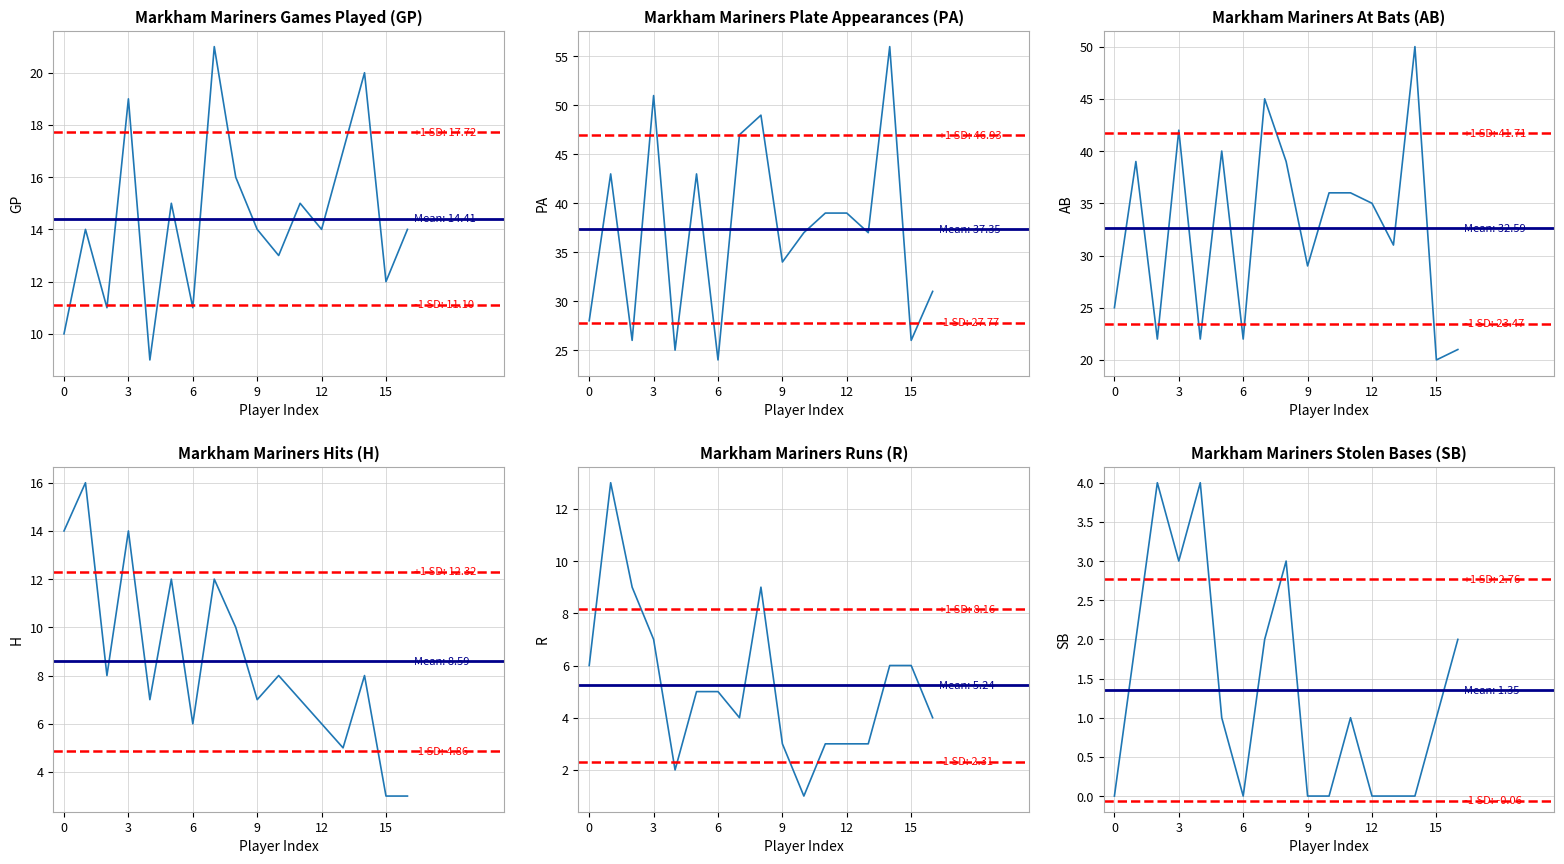

How many lines are shown in the chart?

6